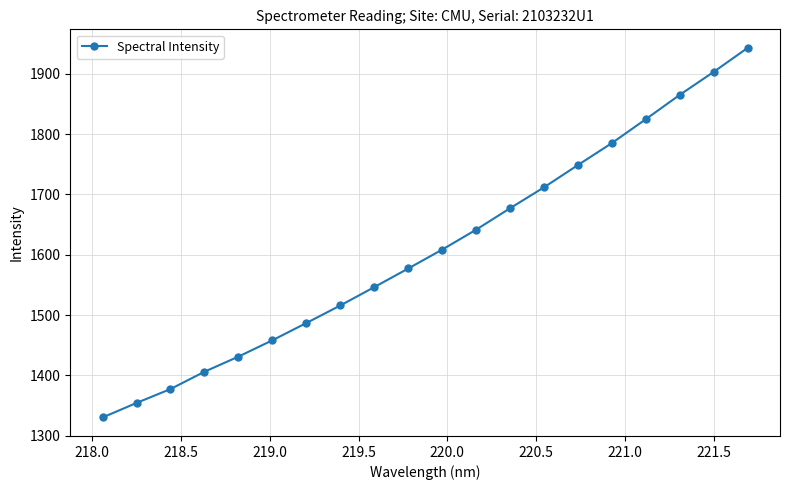

What is the value of the 2nd point from the left?

1354.1